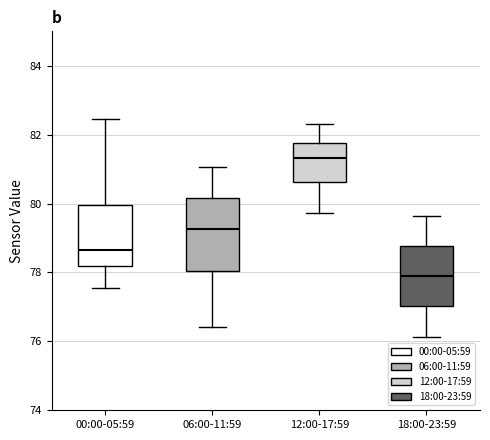

Reading left to right, read every box against the y-axis: the position of its median line, the range the box covers, and the ends of its whiskers. The values are not printed on the chart, so give them approximately, as read against the axis.

00:00-05:59: median 78.6, box 78.2 to 80.0, whiskers 77.6 to 82.4
06:00-11:59: median 79.2, box 78.0 to 80.2, whiskers 76.4 to 81.0
12:00-17:59: median 81.4, box 80.6 to 81.8, whiskers 79.8 to 82.4
18:00-23:59: median 77.8, box 77.0 to 78.8, whiskers 76.2 to 79.6